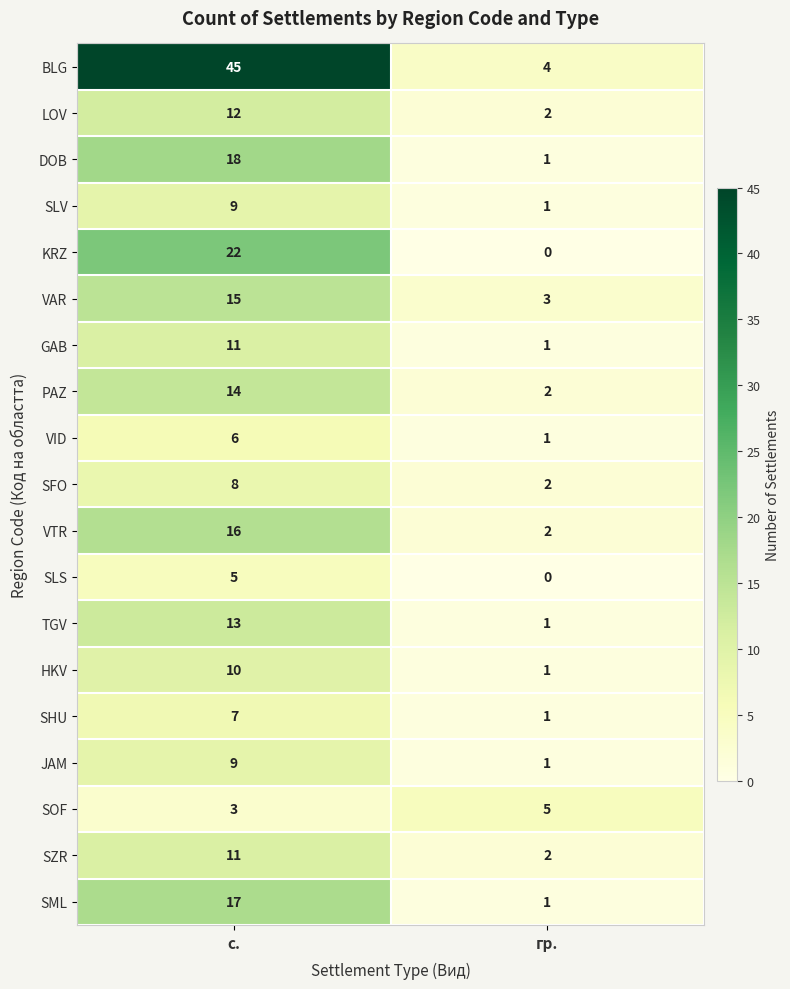

How many categories are shown in the chart?

2